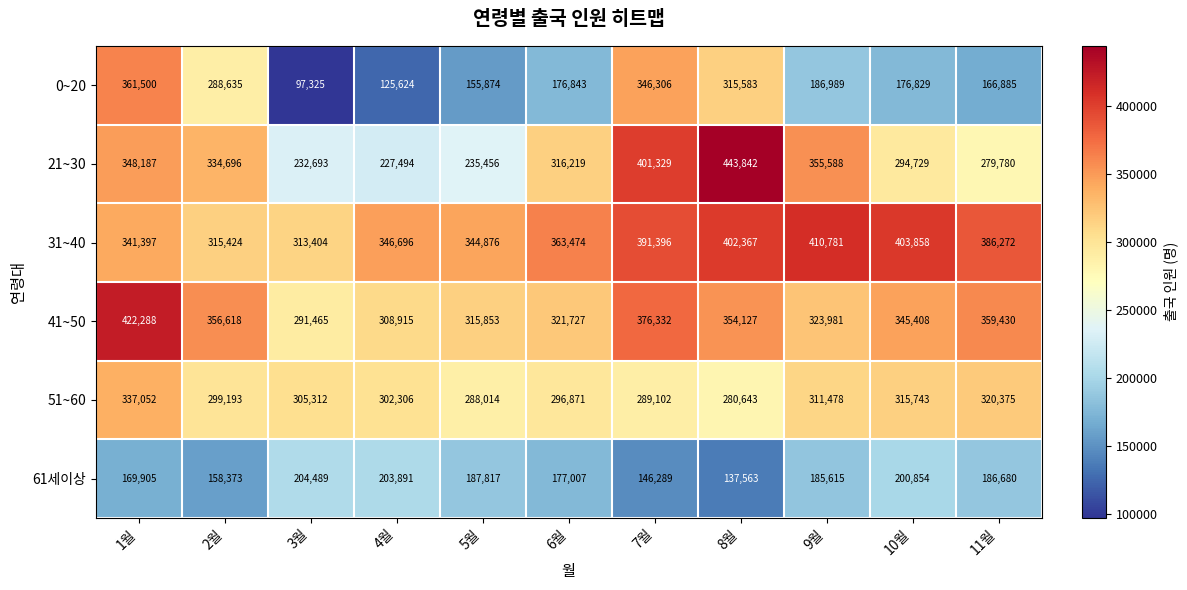

What is the sum of the 31~40 values at 3월 and 8월?

715771